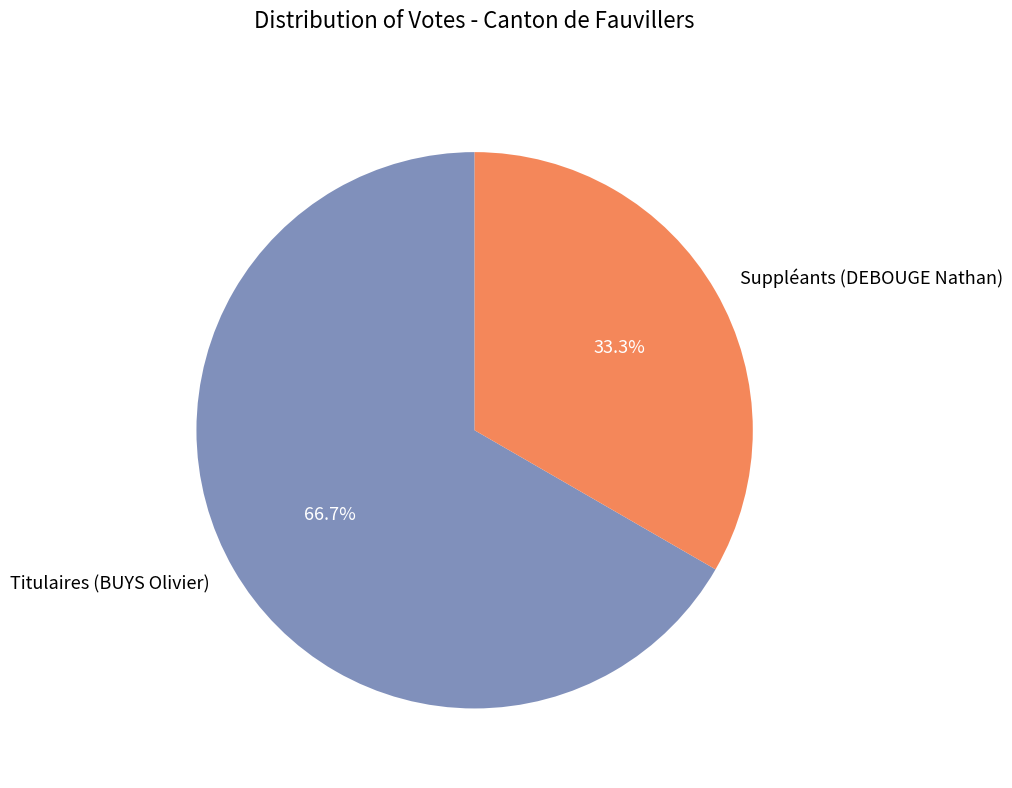

How many segments does this pie chart have?

2